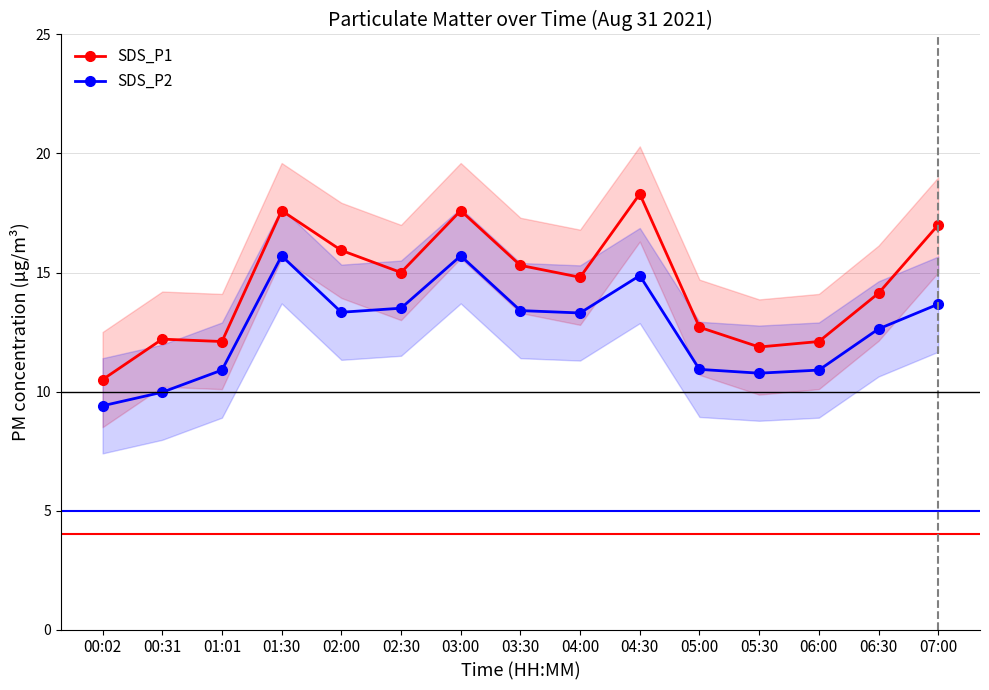

At which category is the sum across all series the highest?

01:30